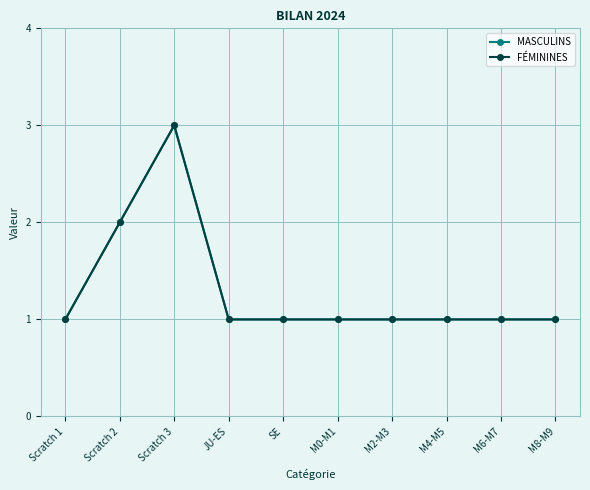

Is this an area chart (filled region under the line)?

No